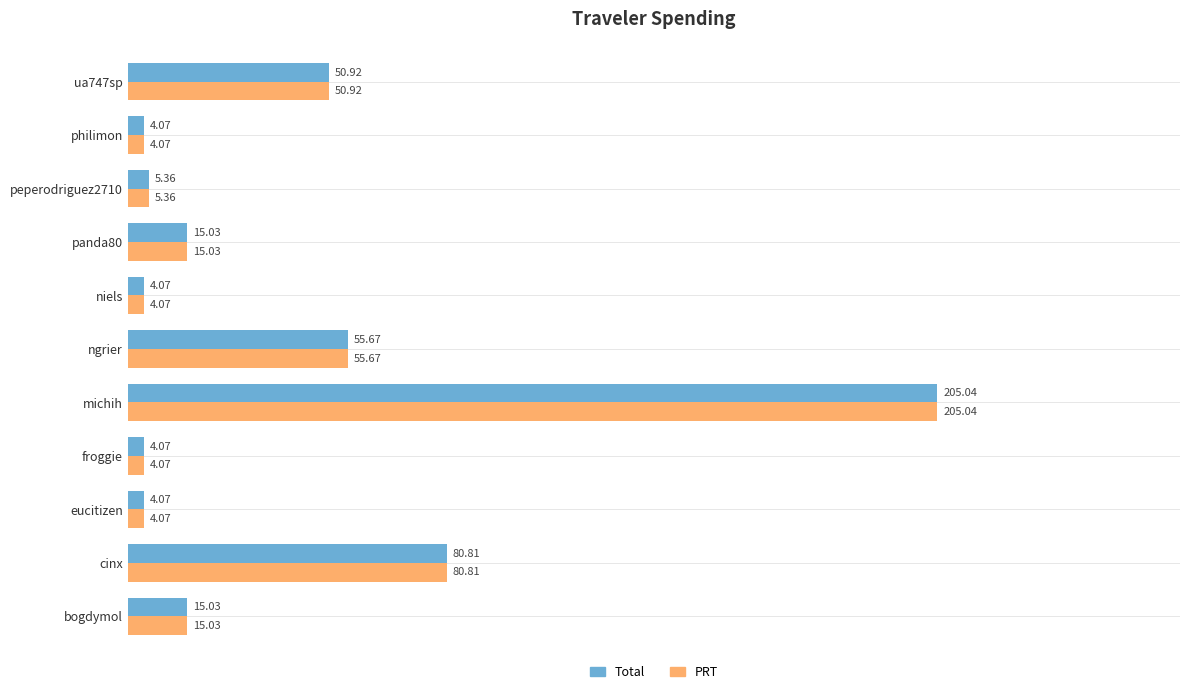

Which label corresponds to the largest value in the chart?

michih